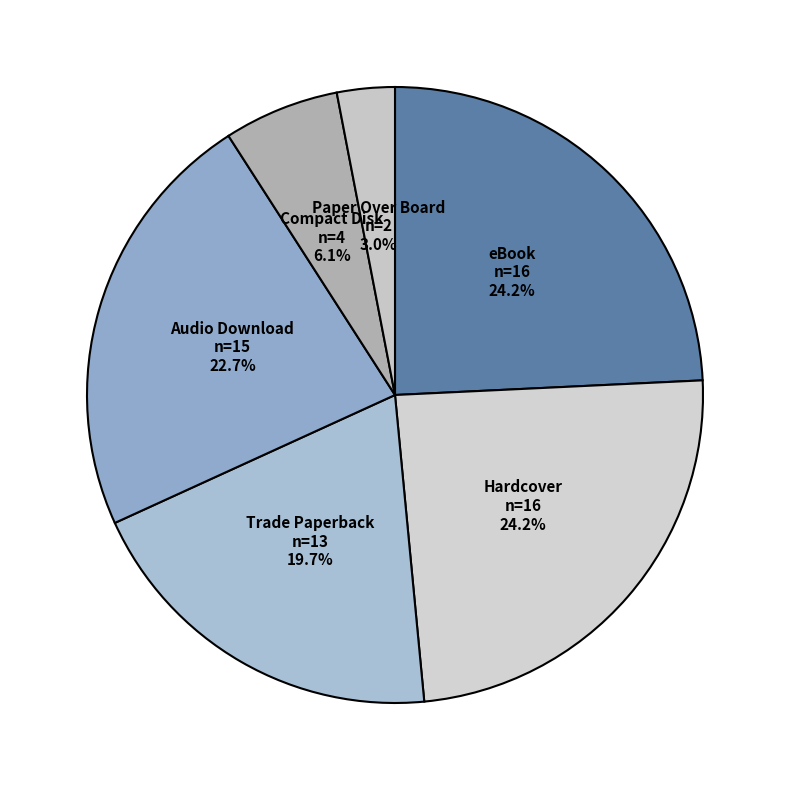

What percentage is the Hardcover slice, to the nearest percent?

24%